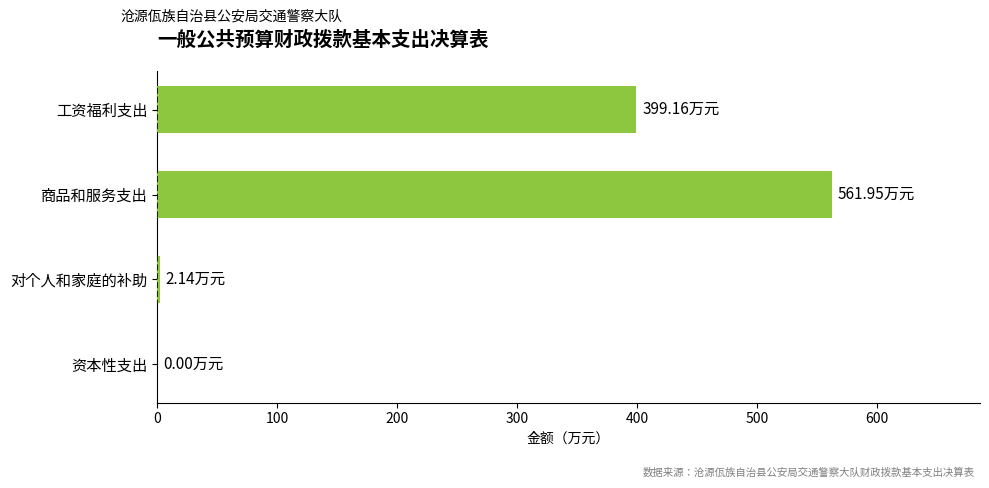

Which has a higher value, 对个人和家庭的补助 or 商品和服务支出?

商品和服务支出